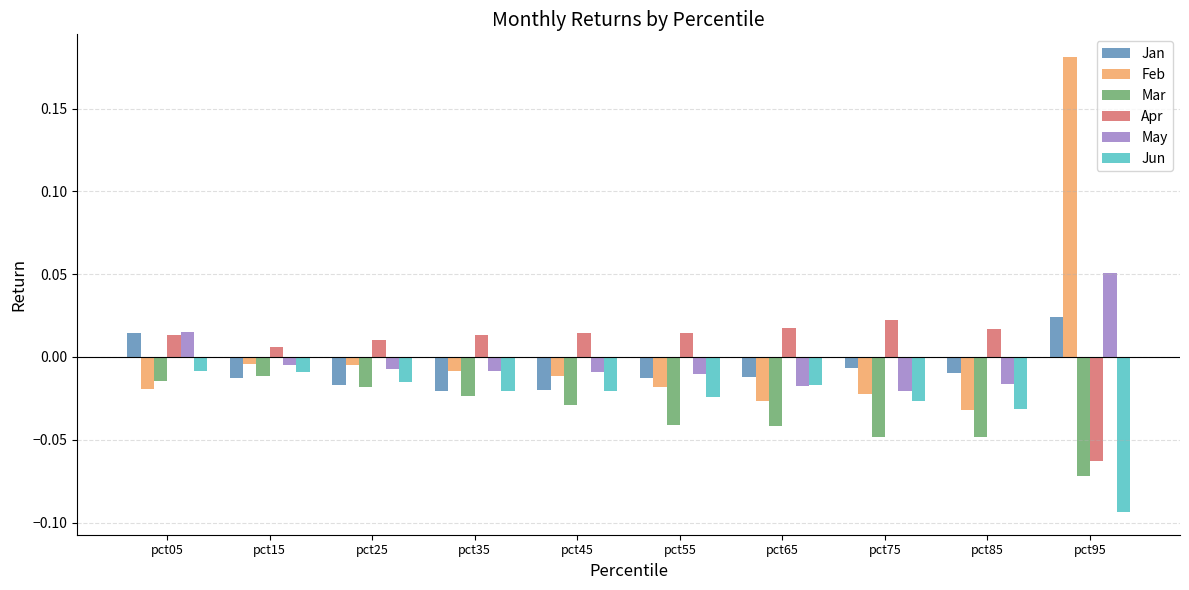

At which label is Apr closest to 0?

pct15